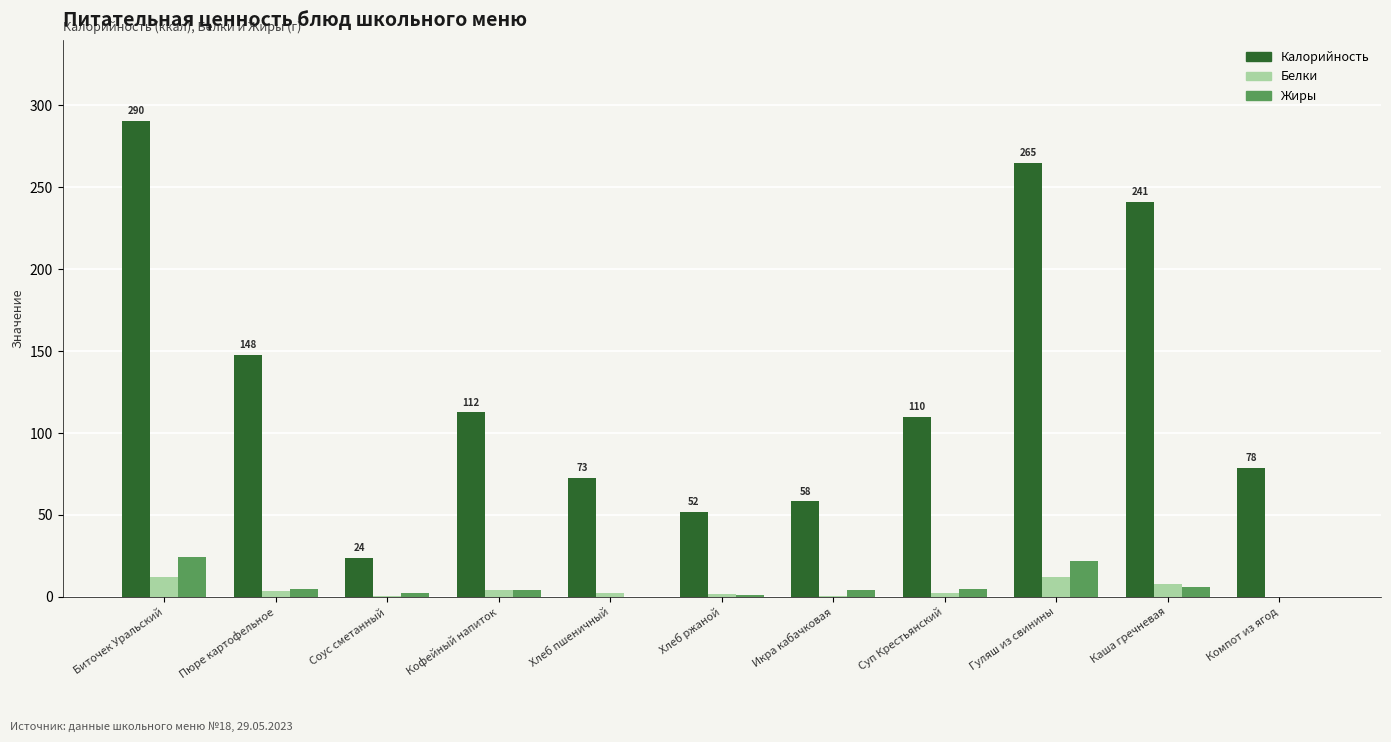

What value does the Калорийность series have at Компот из ягод?

78.4